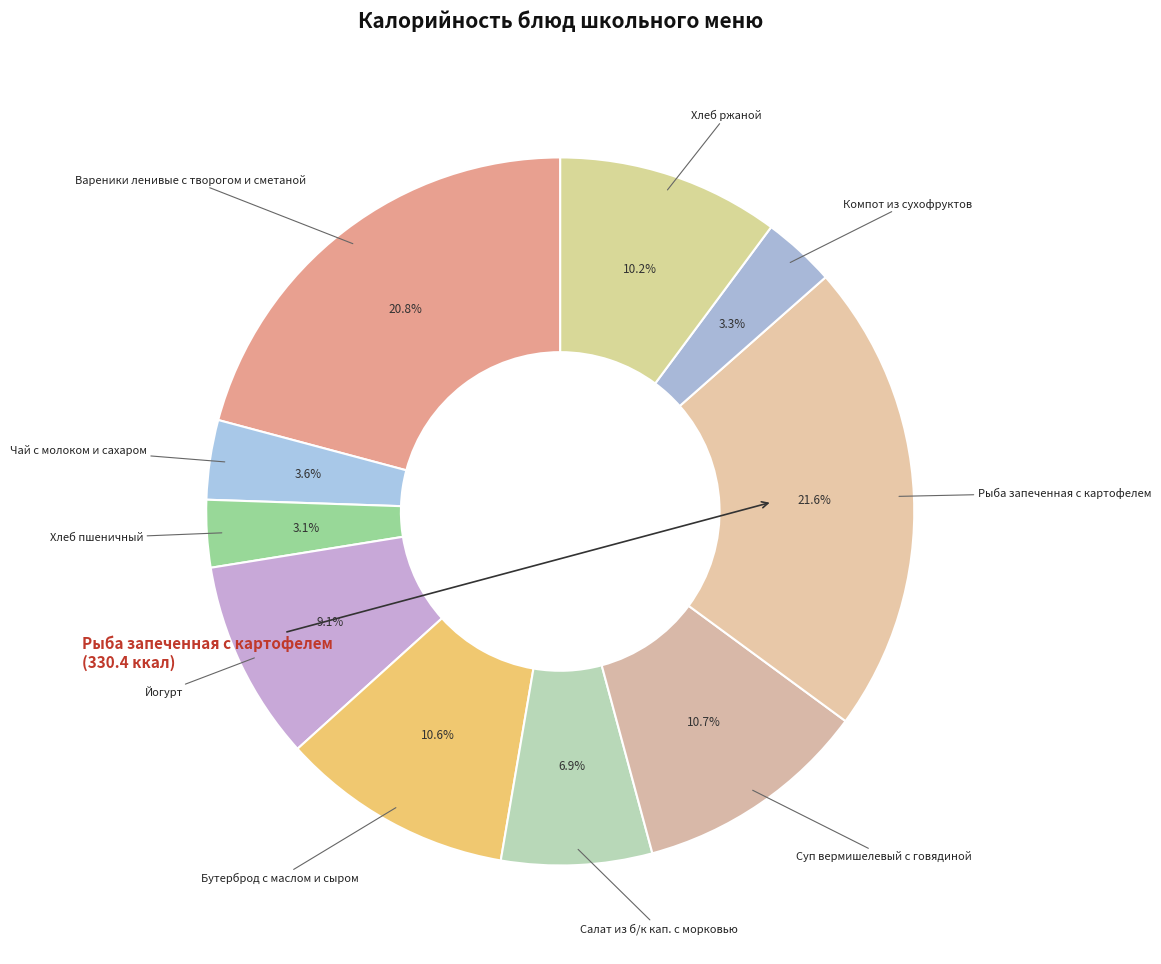

How many segments does this pie chart have?

10